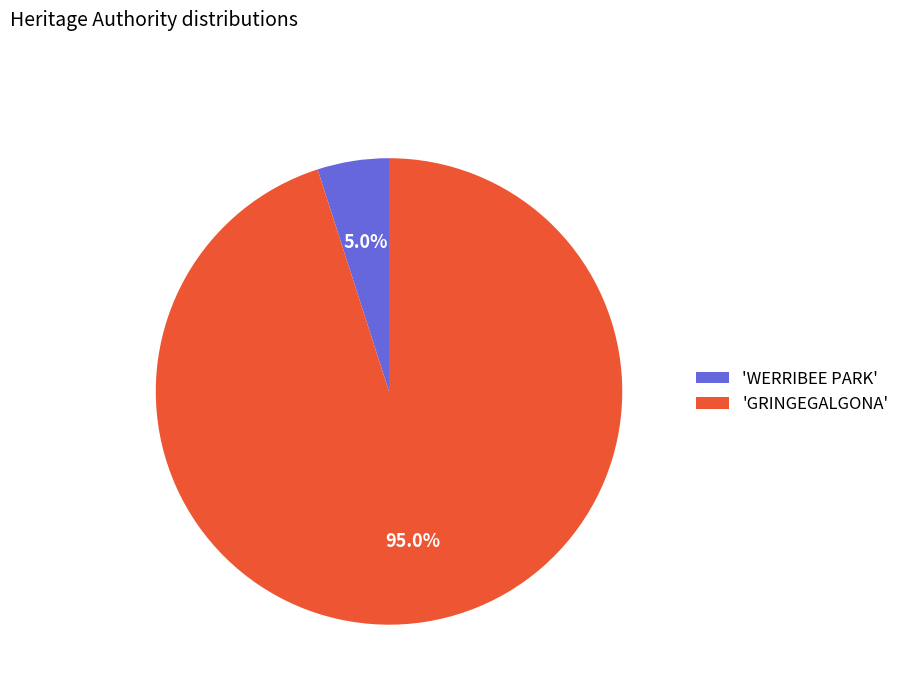

What is the smallest slice in the pie chart?

'WERRIBEE PARK'